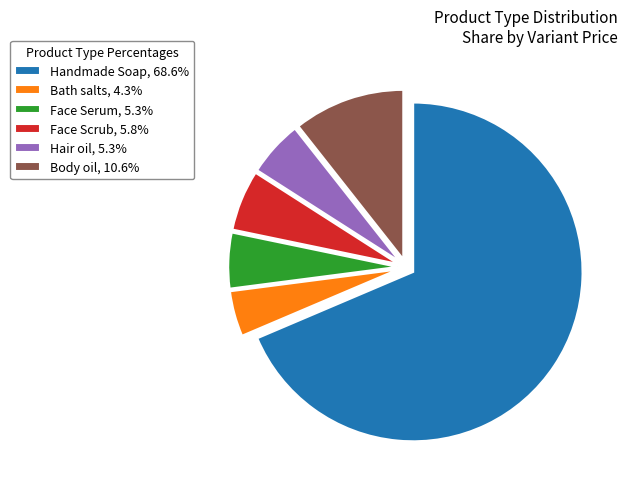

Is the sum of Face Scrub, 5.8% and Face Serum, 5.3% greater than half?

No